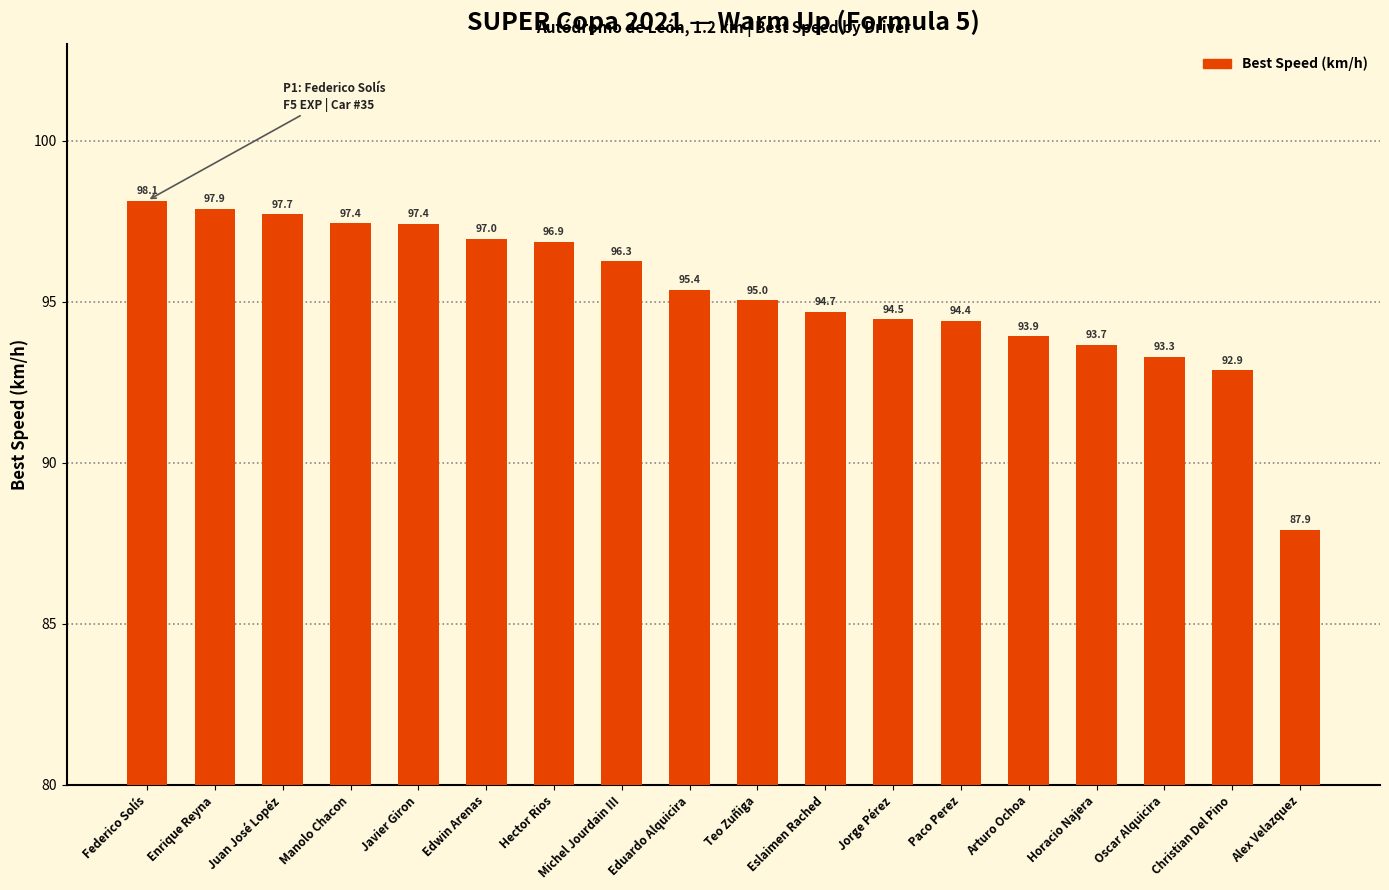

The chart shows a value of 134.2 at Manolo Chacon. True or false?

False